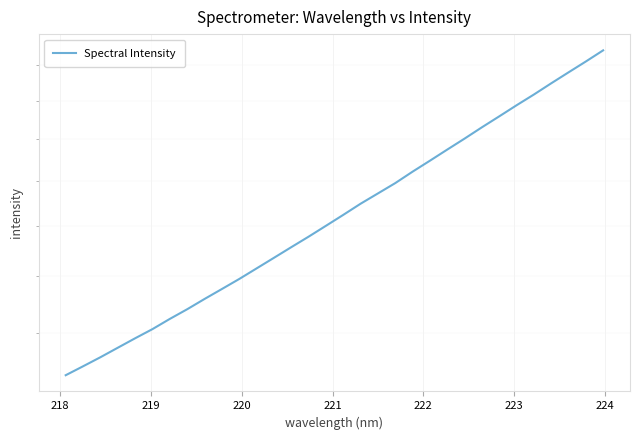

What is the value of the 11th point from the left?

1790.4